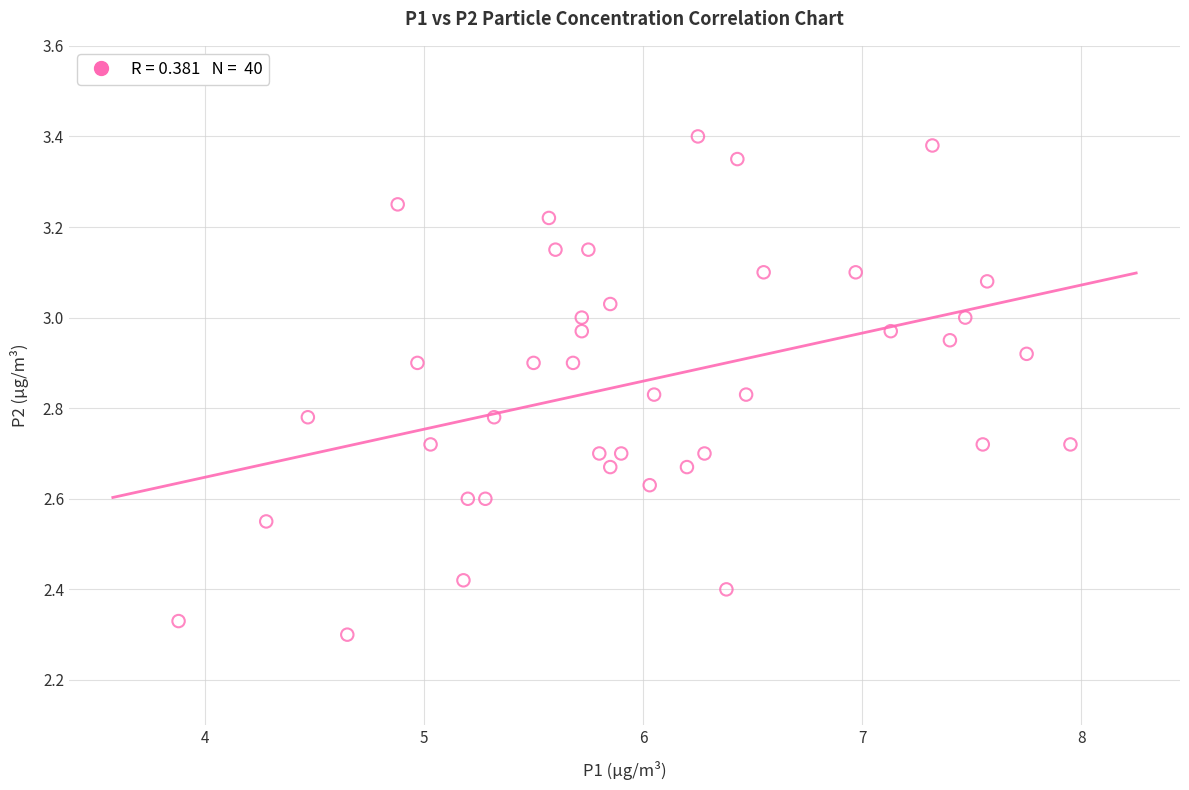

What is the range of Y values (max minus min)?

1.1